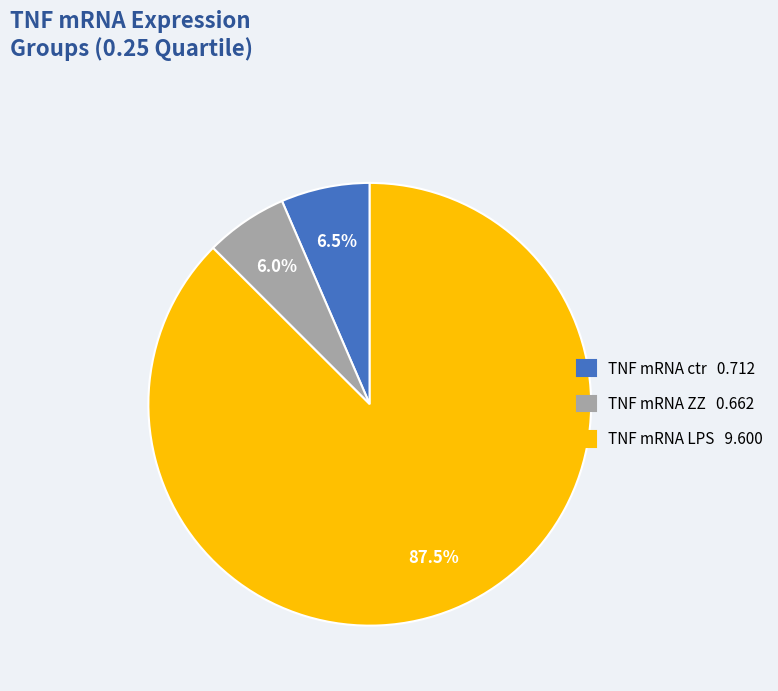

Is there any slice that represents more than half of the pie?

Yes